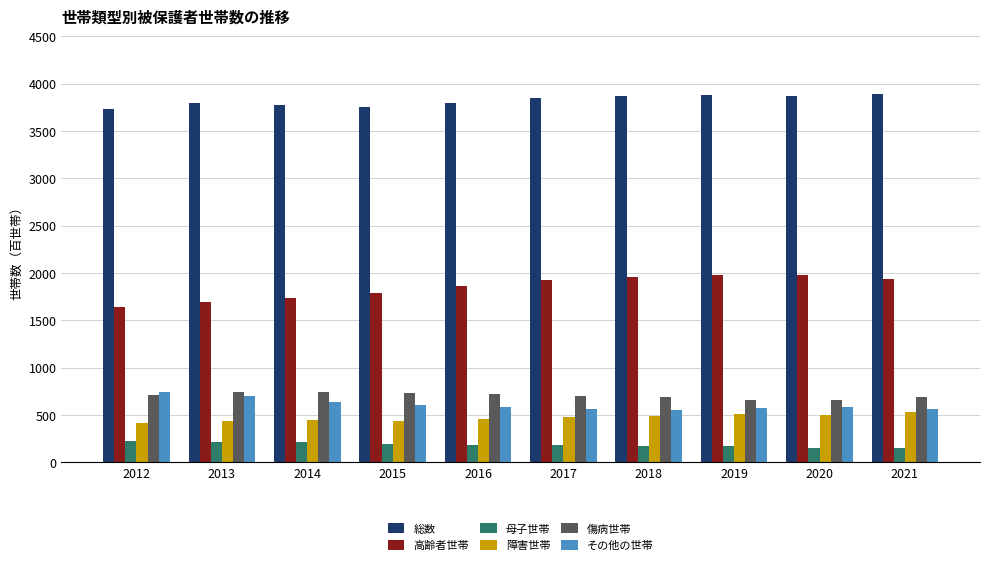

What is the sum of all 高齢者世帯 values?

18488